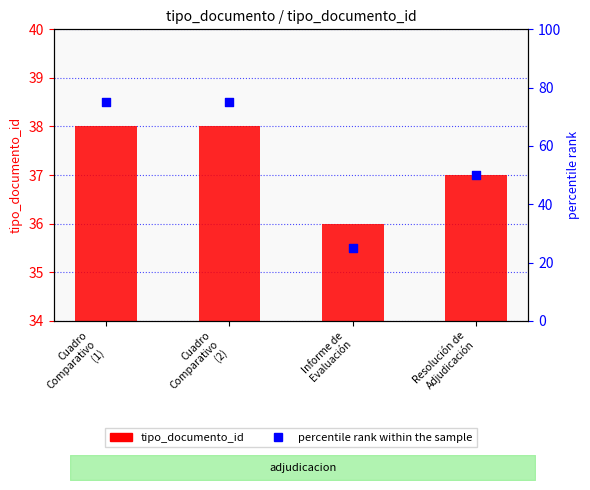

At how many categories does at least one series exceed 46?

3